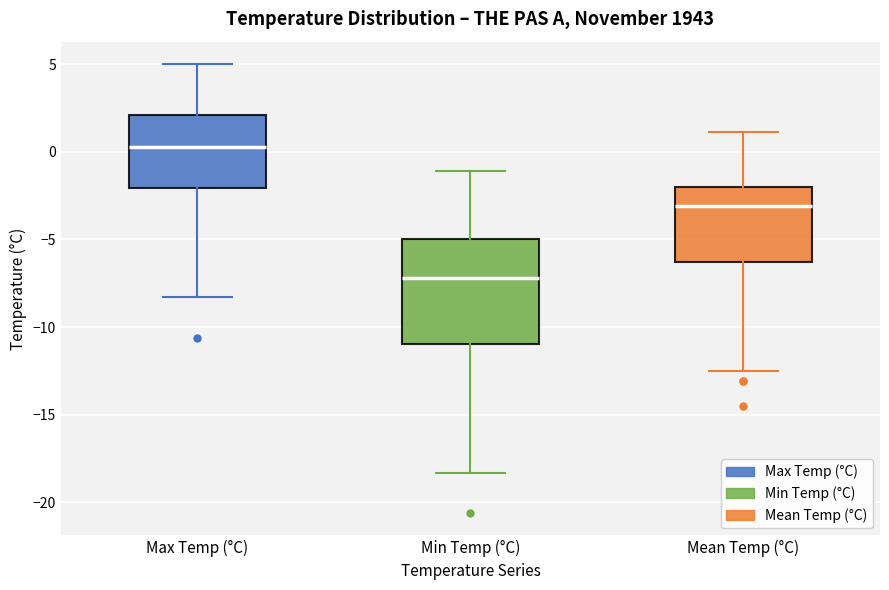

Where is the upper edge of the box for Max Temp (°C) on the y-axis? The values are not printed on the chart, so give them approximately, as read against the axis.

2.0